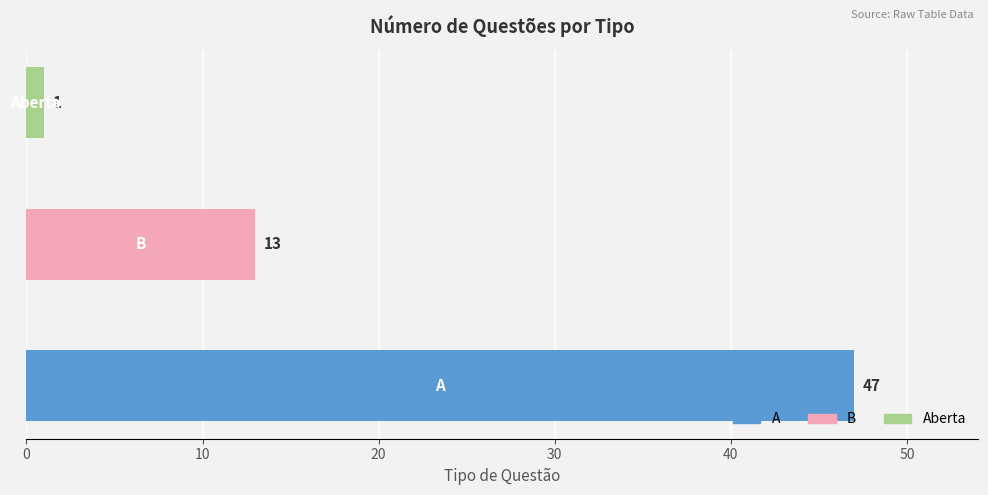

Rank the categories by value from lowest to highest.

Aberta, B, A 